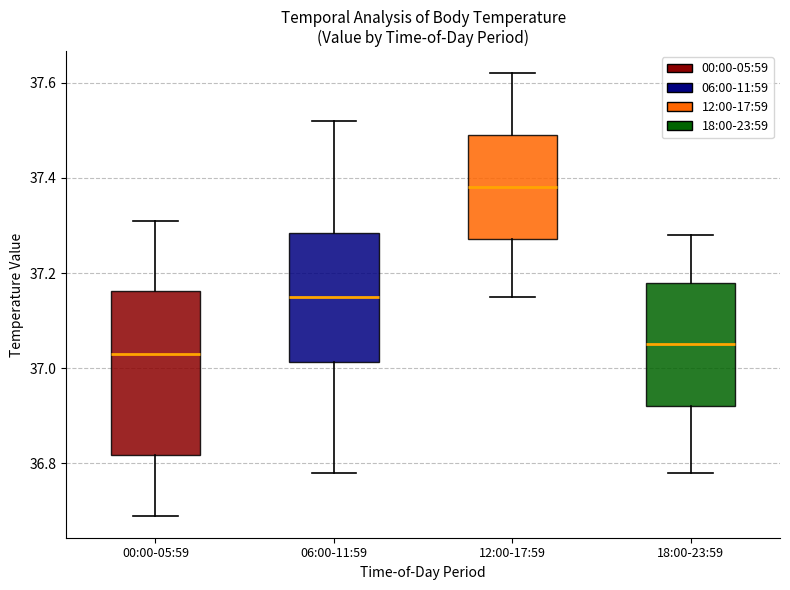

Comparing the boxes themselves (not the whiskers), which one is the tallest?

00:00-05:59